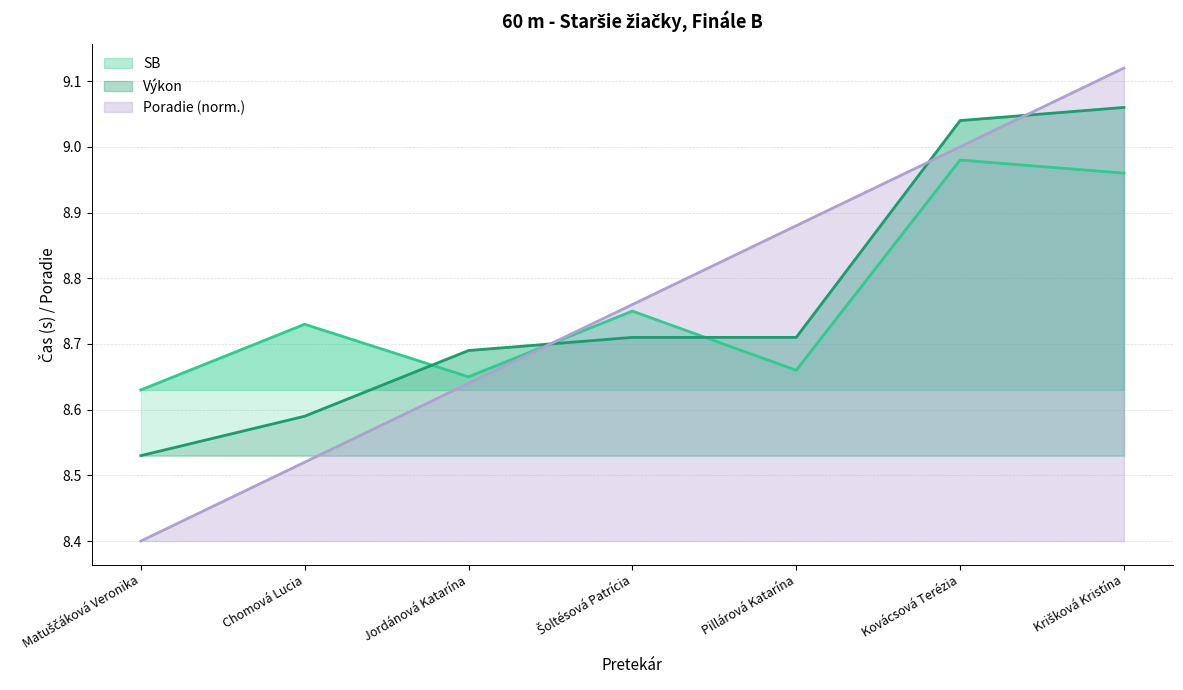

List the labels in order of Poradie value, largest first.

Krišková Kristína, Kovácsová Terézia, Pillárová Katarína, Šoltésová Patrícia, Jordánová Katarína, Chomová Lucia, Matuščáková Veronika